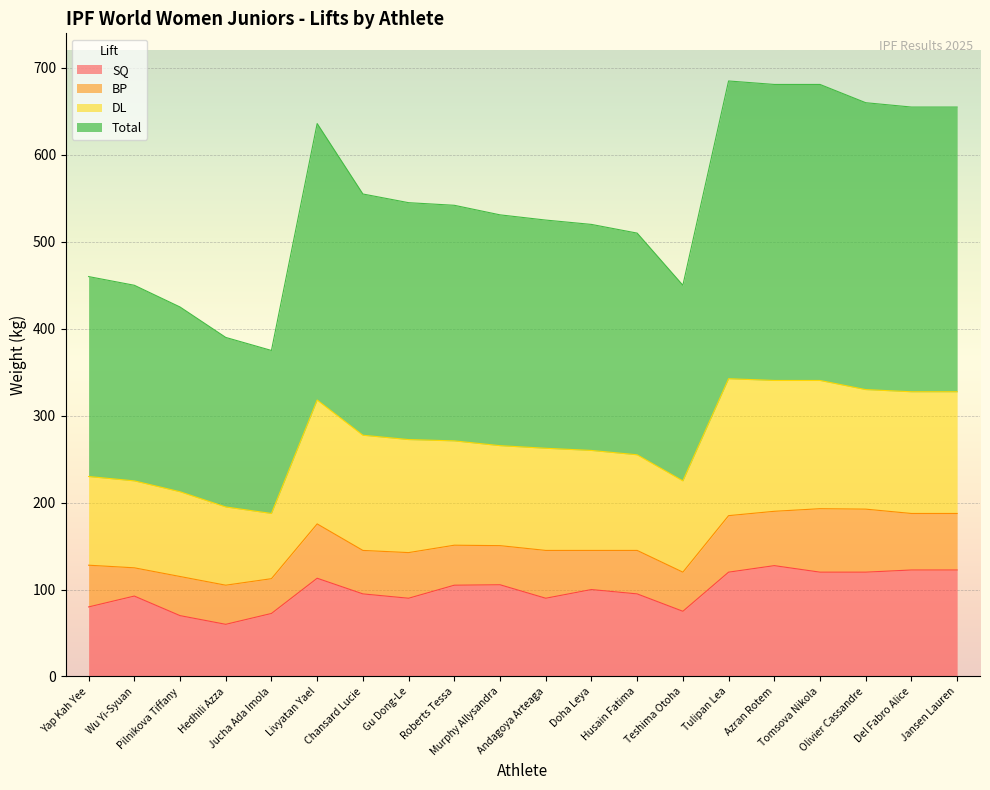

How many categories are shown in the chart?

20